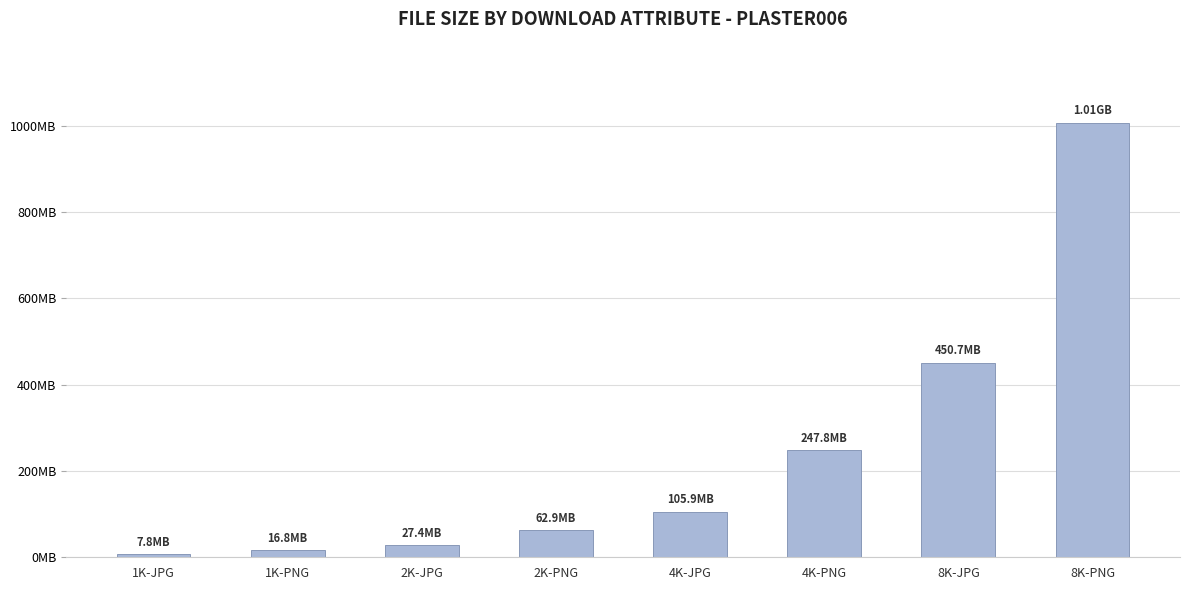

What position from the right is 1K-PNG?

7